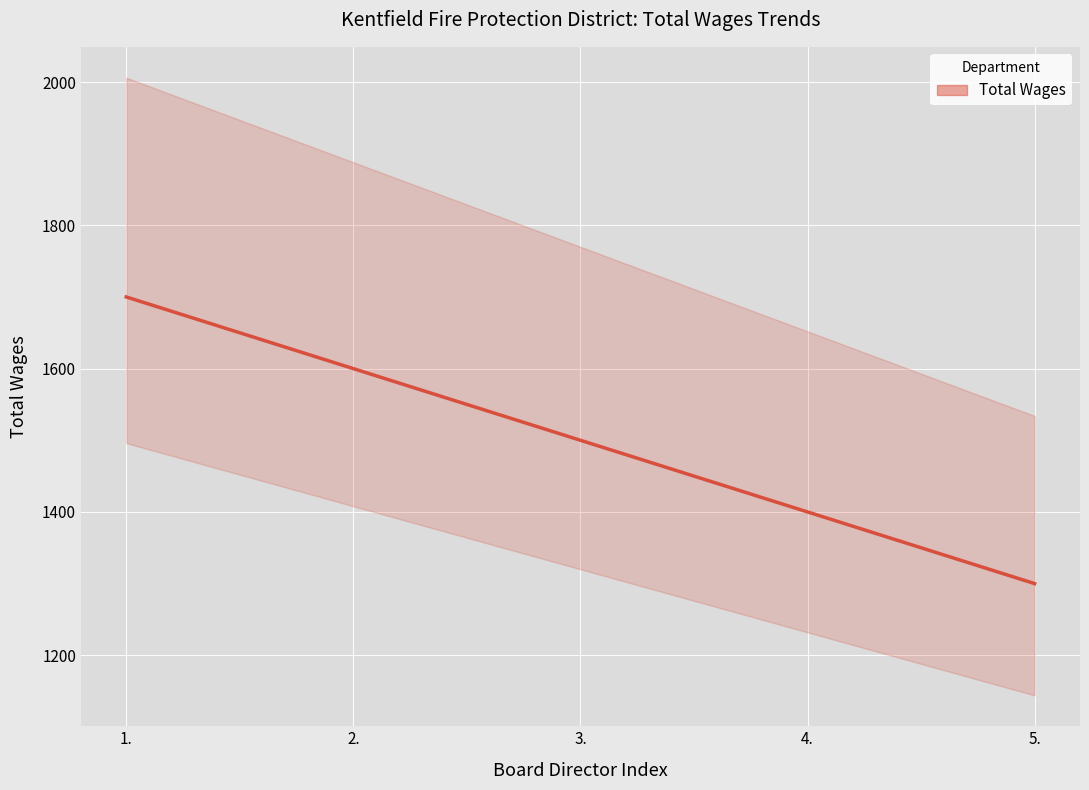

What is the change in value from 2. to 5.?

-300